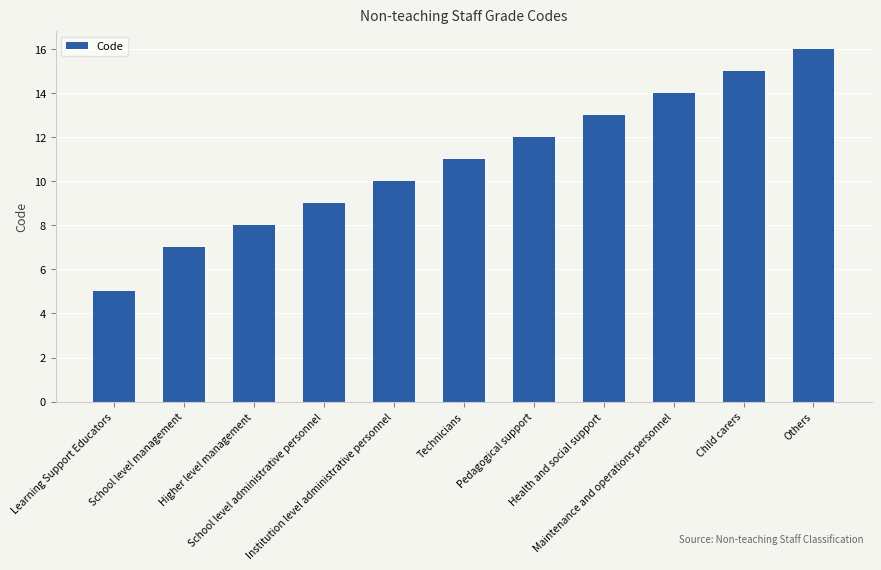

What is the smallest value displayed?

5